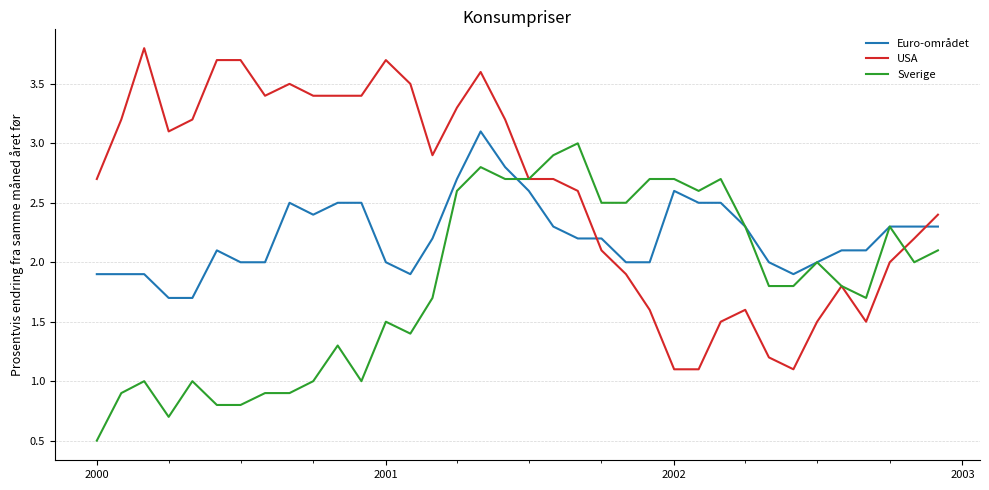

Which series has the largest total across all categories?

USA